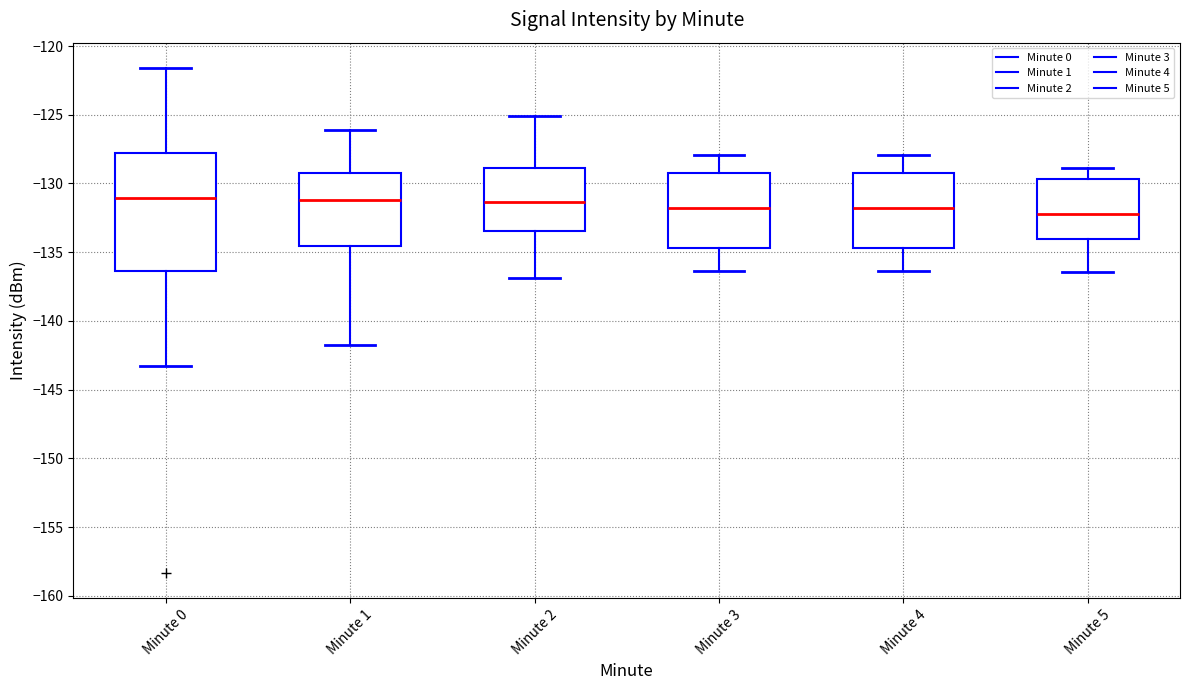

Where is the lower edge of the box for Minute 4 on the y-axis? The values are not printed on the chart, so give them approximately, as read against the axis.

-134.5